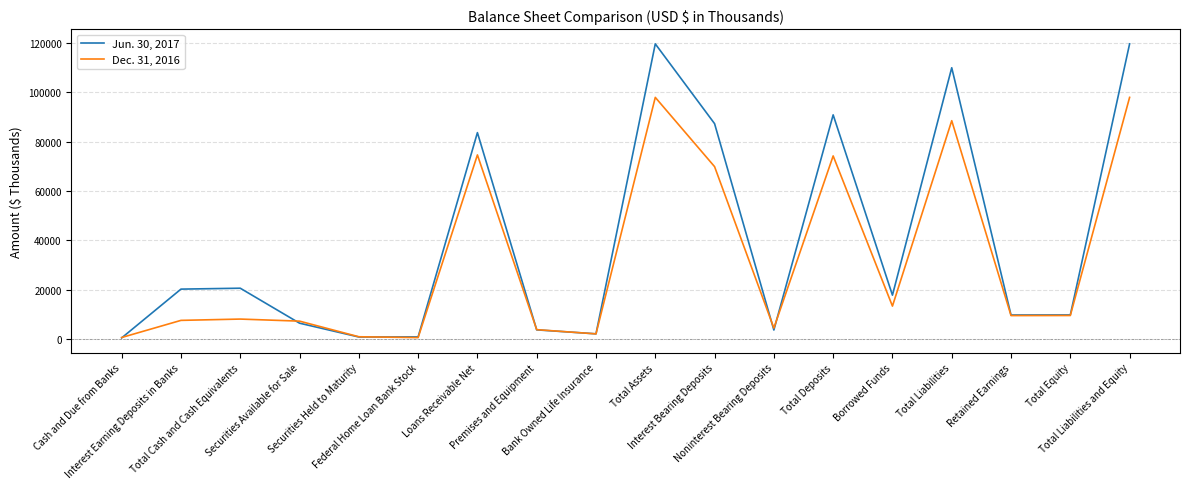

What is the average value of the Dec. 31, 2016 series?

31675